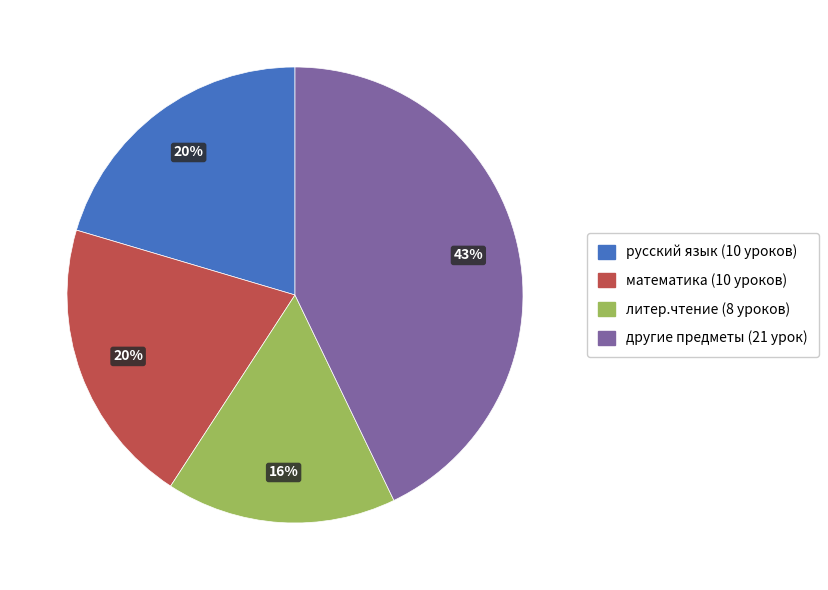

To the nearest percent, what is the average slice percentage?

25%